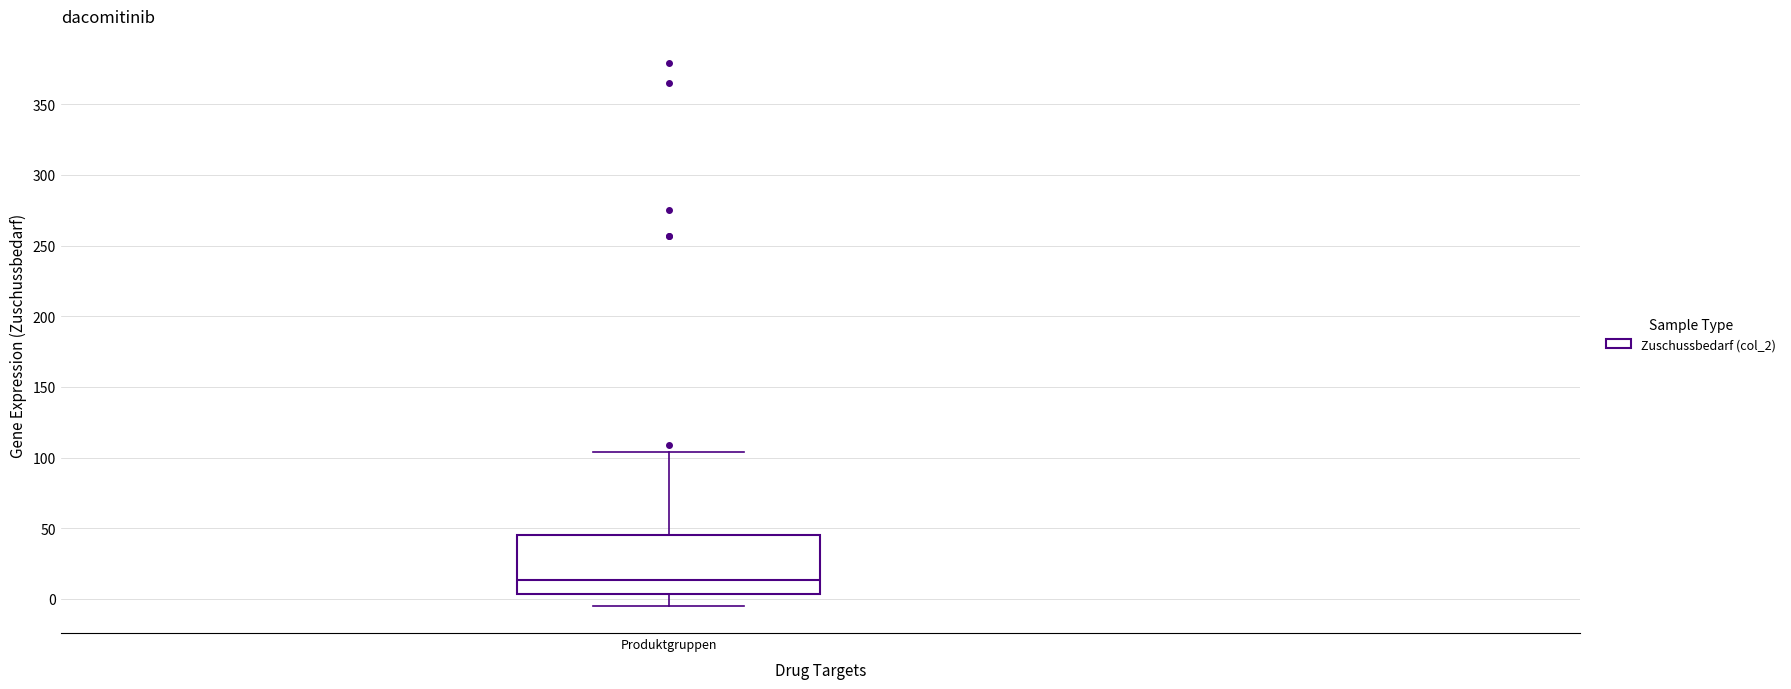

Transcribe this box plot: give where the median line is, the range the box spans, and where the two whiskers end, as read against the y-axis. The values are not printed on the chart, so give them approximately, as read against the axis.

median 15, box 5 to 45, whiskers -5 to 105